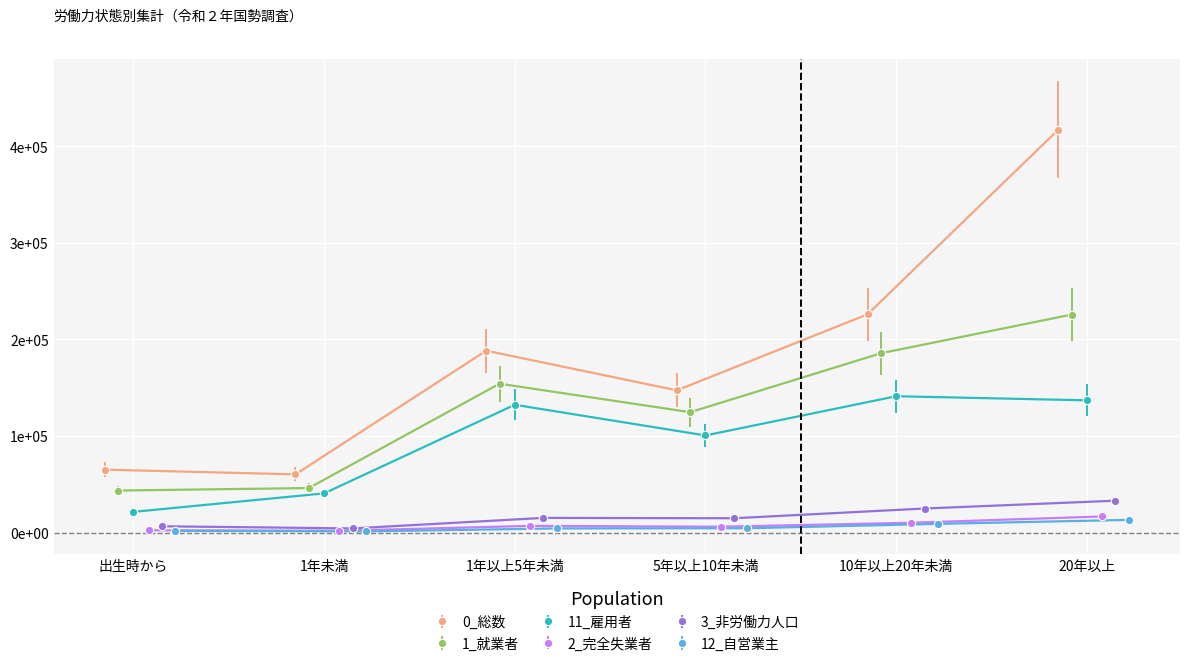

True or false: 11_雇用者 and 12_自営業主 cross at least once.

False